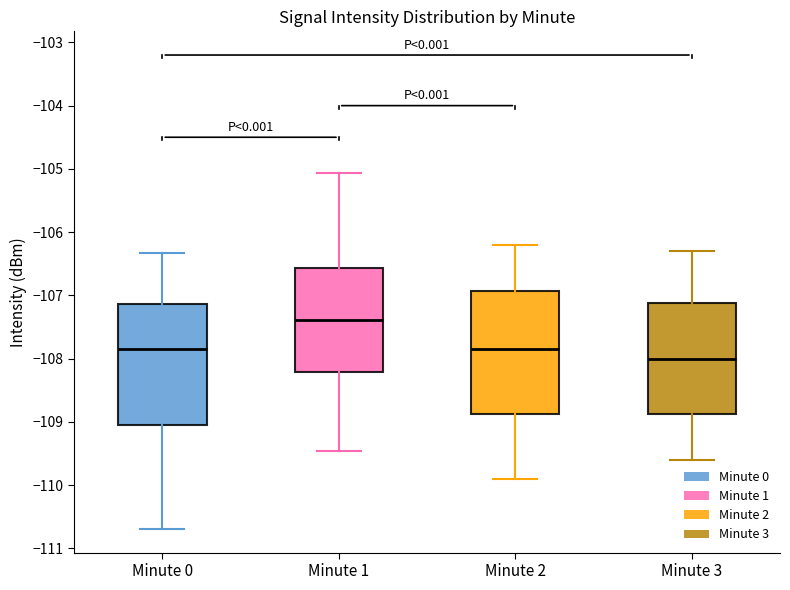

Reading left to right, transcribe this box plot: for each box, give where its median line is, the range the box spans, and where its two whiskers end, as read against the y-axis. The values are not printed on the chart, so give them approximately, as read against the axis.

Minute 0: median -107.8, box -109.0 to -107.1, whiskers -110.7 to -106.3
Minute 1: median -107.4, box -108.2 to -106.6, whiskers -109.5 to -105.1
Minute 2: median -107.8, box -108.9 to -106.9, whiskers -109.9 to -106.2
Minute 3: median -108.0, box -108.9 to -107.1, whiskers -109.6 to -106.3